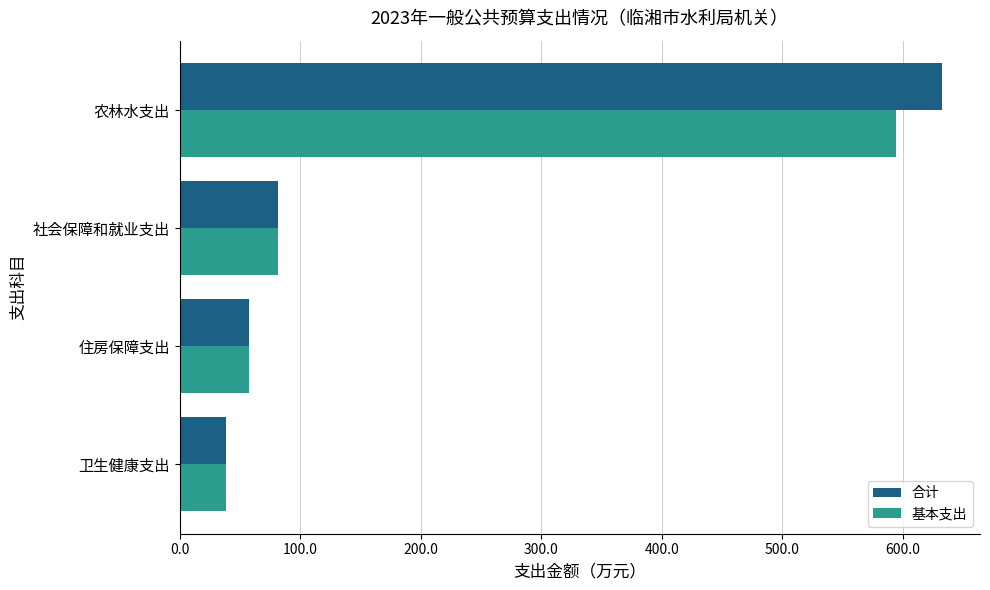

What is the average value of the 合计 series?

202.4